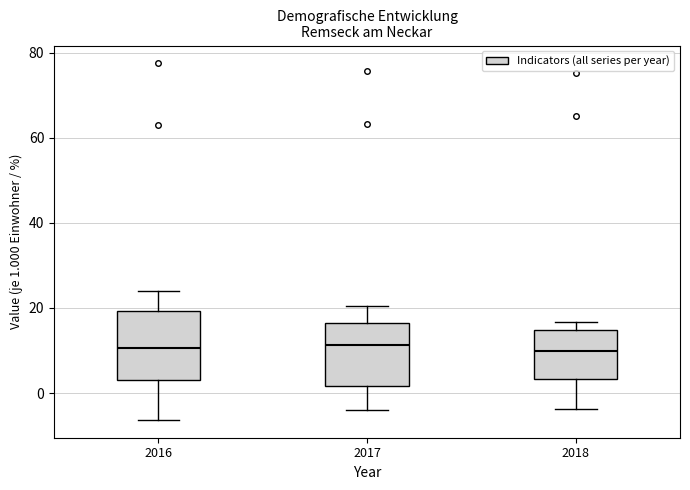

Reading left to right, transcribe this box plot: for each box, give where its median line is, the range the box spans, and where its two whiskers end, as read against the y-axis. The values are not printed on the chart, so give them approximately, as read against the axis.

2016: median 10, box 4 to 20, whiskers -6 to 24
2017: median 12, box 2 to 16, whiskers -4 to 20
2018: median 10, box 4 to 14, whiskers -4 to 16